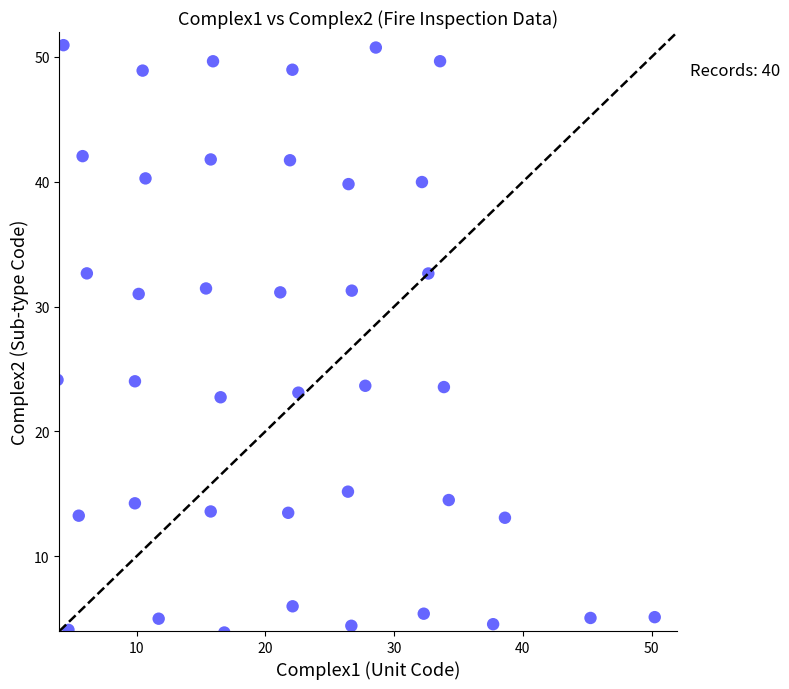

What is the range of X values (max minus min)?

46.4